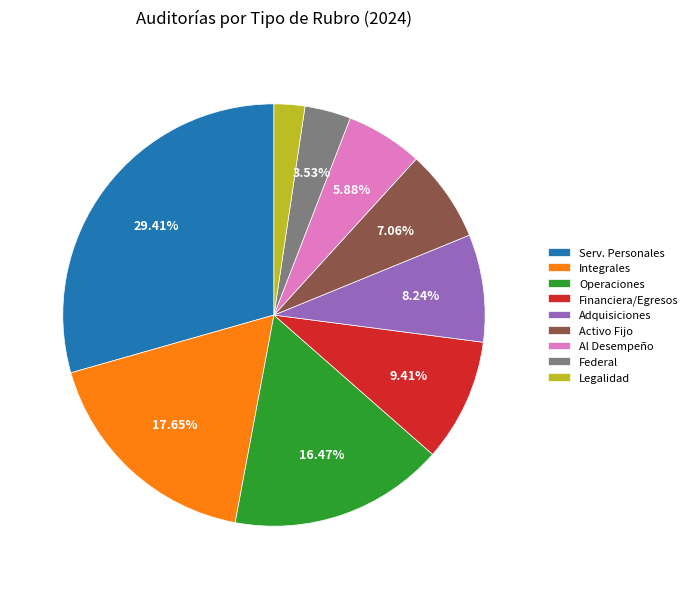

Approximately how many times larger is the value at Operaciones compared to Adquisiciones?

2.0